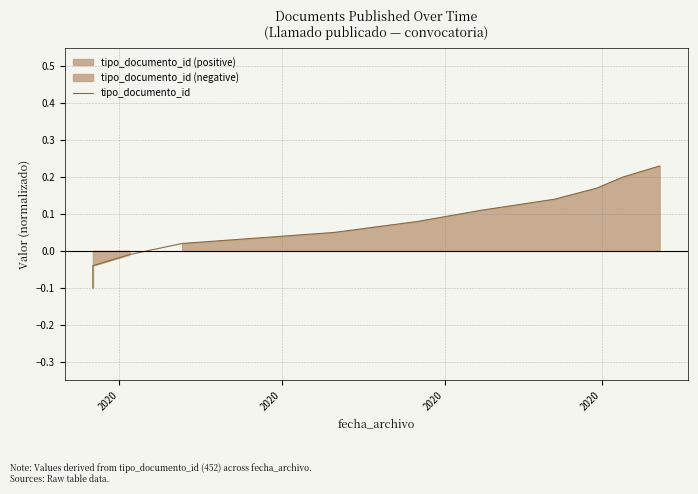

Reading left to right, transcribe all the data shown in this chart.

-0.1	-0.1	-0.0	-0.0	0.0	0.1	0.1	0.1	0.1	0.2	0.2	0.2